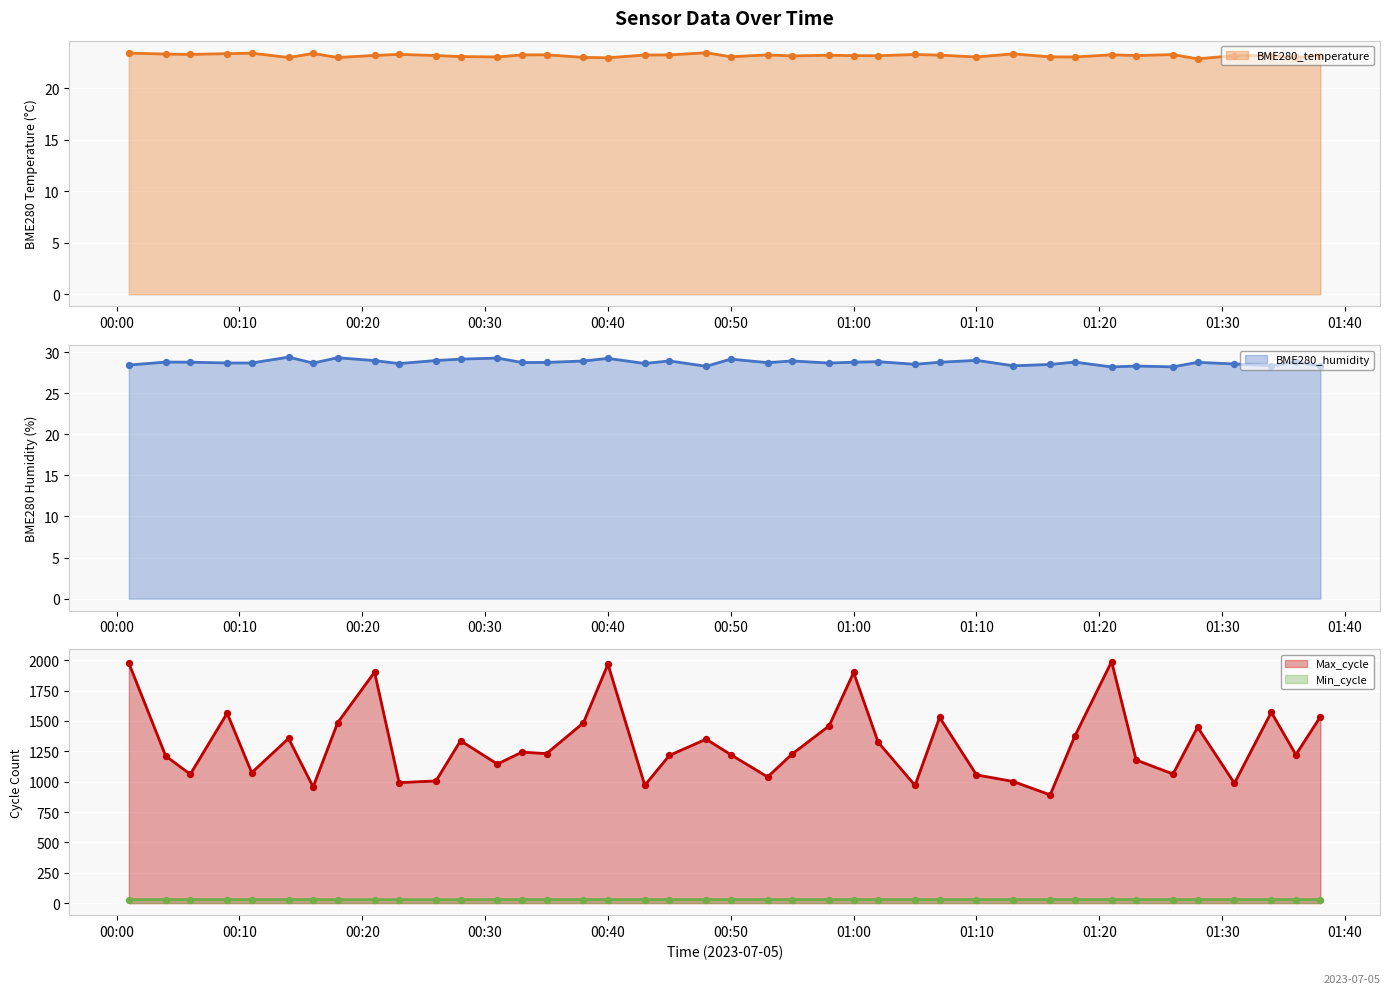

What is the total value across all series at 2023/07/05 00:16?

1038.0